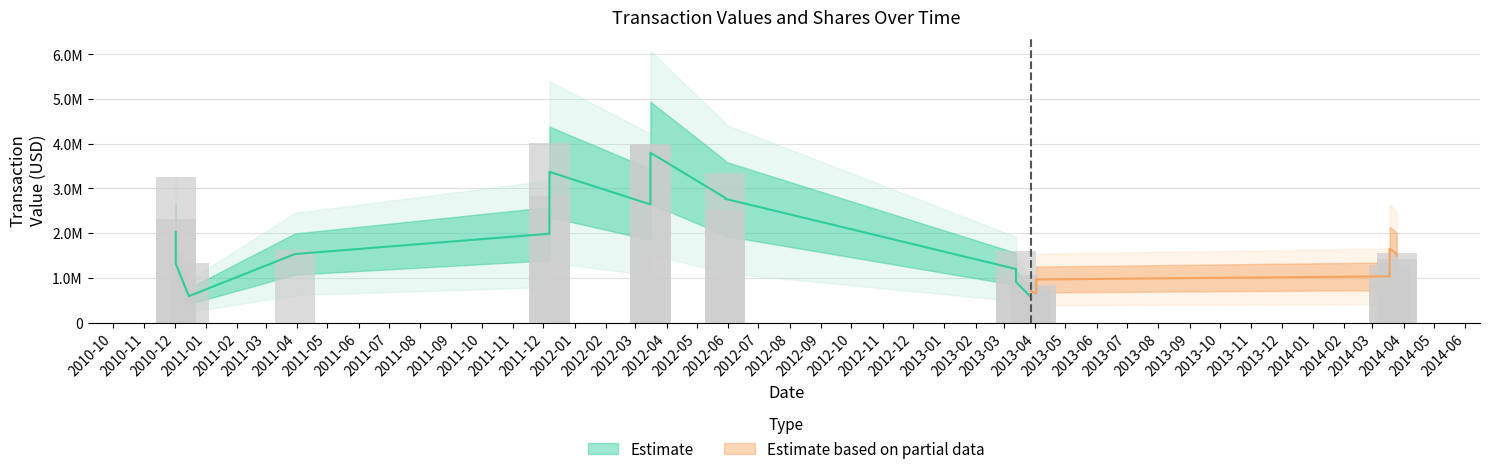

Is it true that transactionShares equals 27521 at 2013-03-13?

True